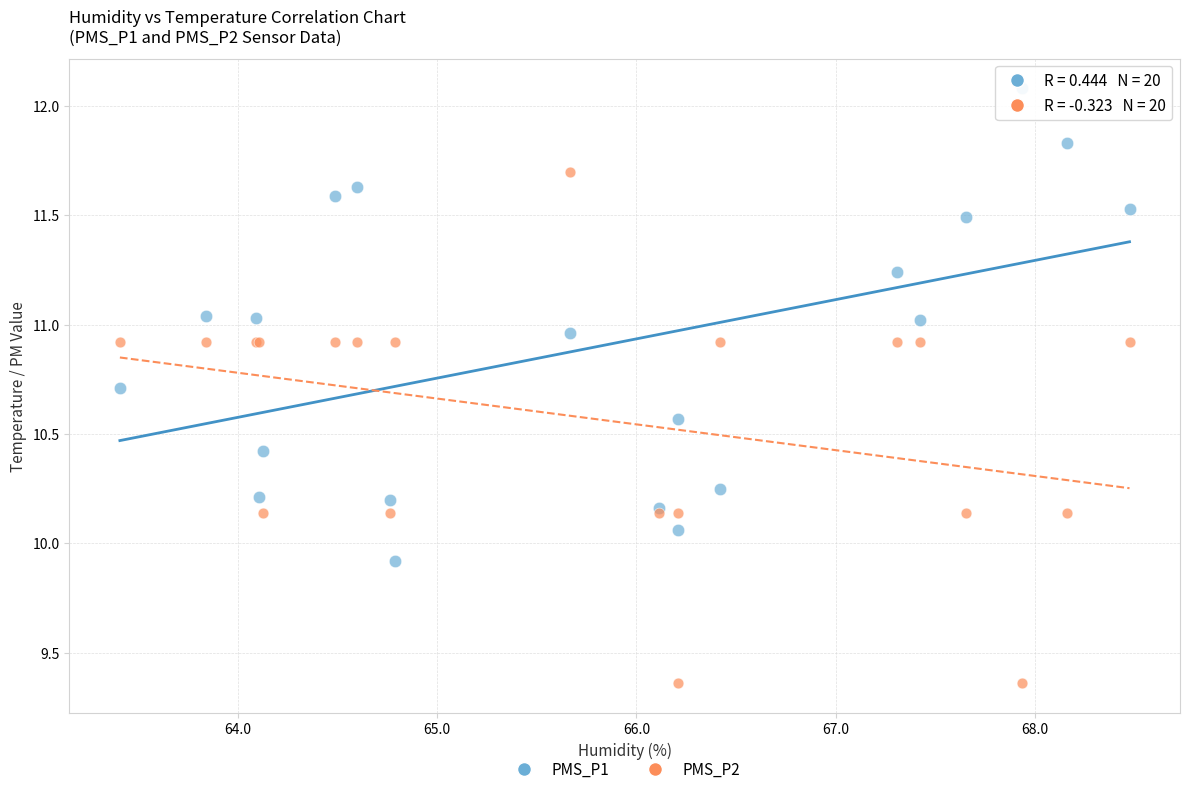

Which series reaches the maximum Y coordinate?

PMS_P1